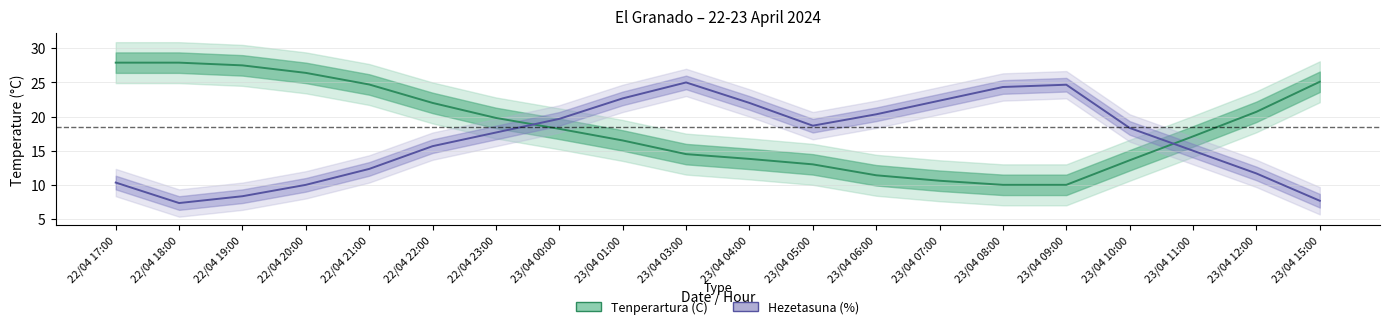

What position from the right is 23/04 15:00?

1